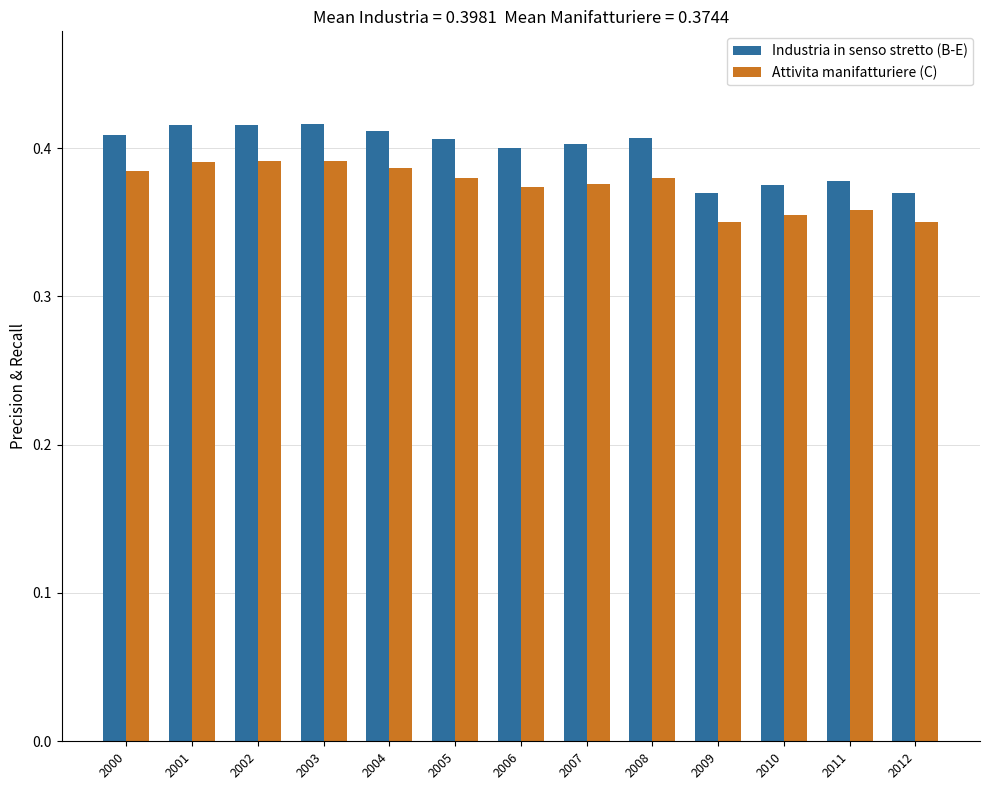

At how many categories does at least one series exceed 0?

13